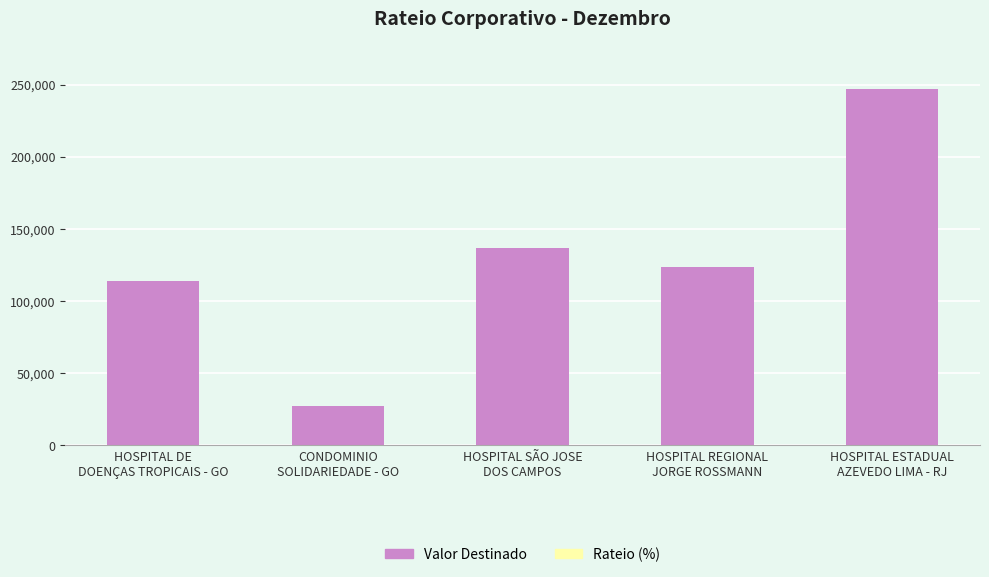

Rank the categories by value from lowest to highest.

CONDOMINIO
SOLIDARIEDADE - GO, HOSPITAL DE
DOENÇAS TROPICAIS - GO, HOSPITAL REGIONAL
JORGE ROSSMANN, HOSPITAL SÃO JOSE
DOS CAMPOS, HOSPITAL ESTADUAL
AZEVEDO LIMA - RJ